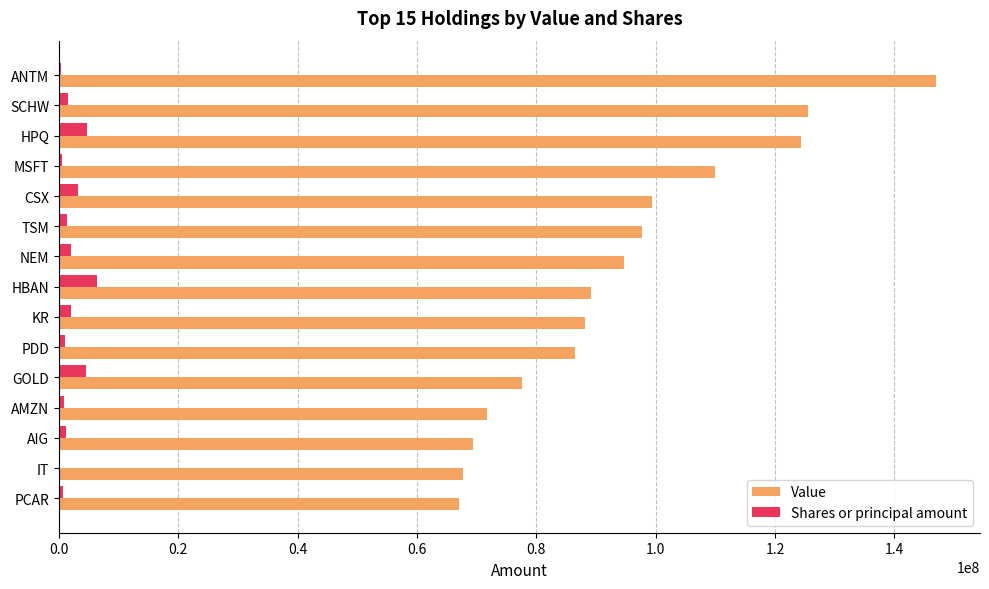

At which label does Value reach its peak?

ANTM